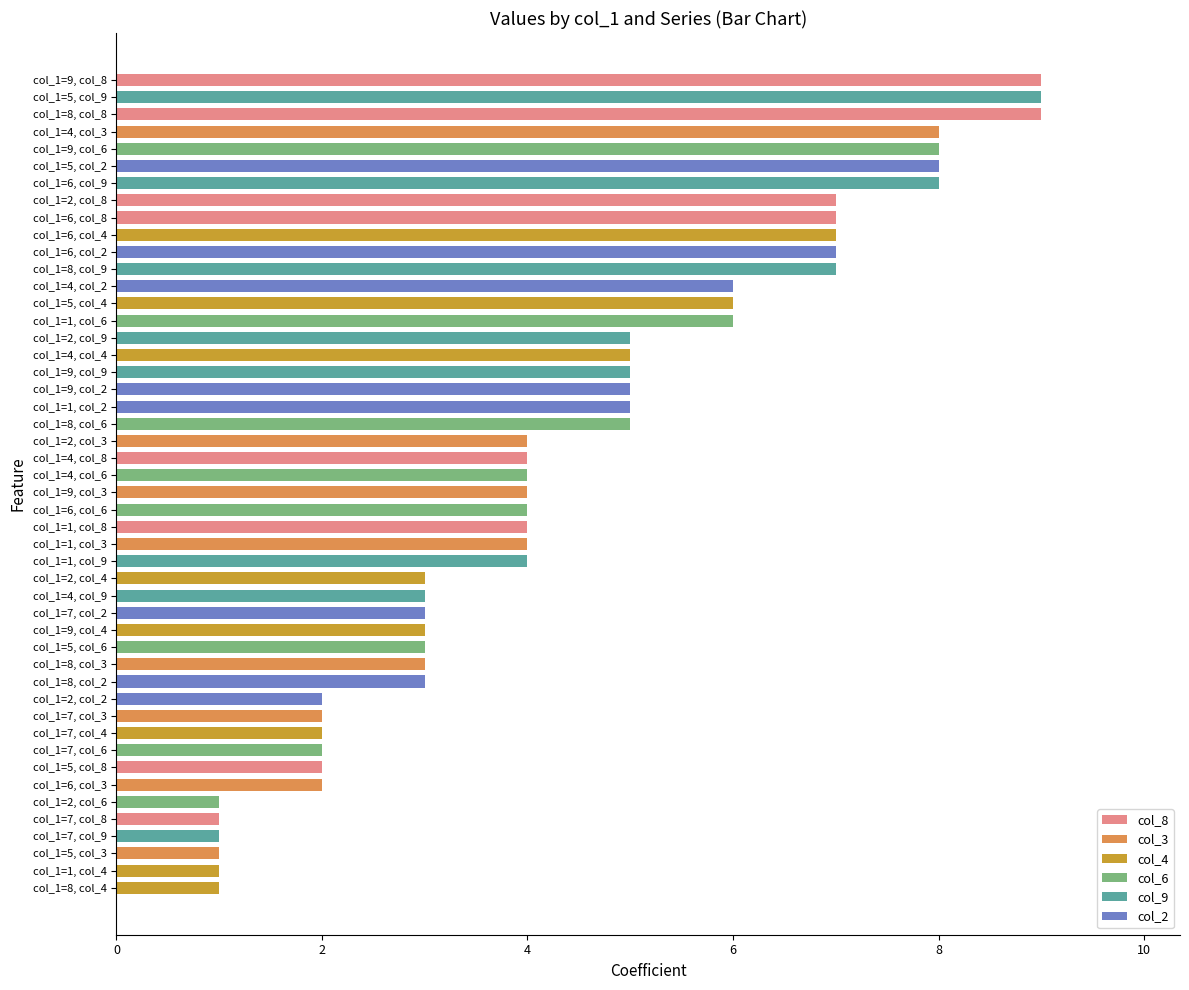

Approximately how many times larger is the value at col_1=1, col_9 compared to col_1=8, col_2?

1.3